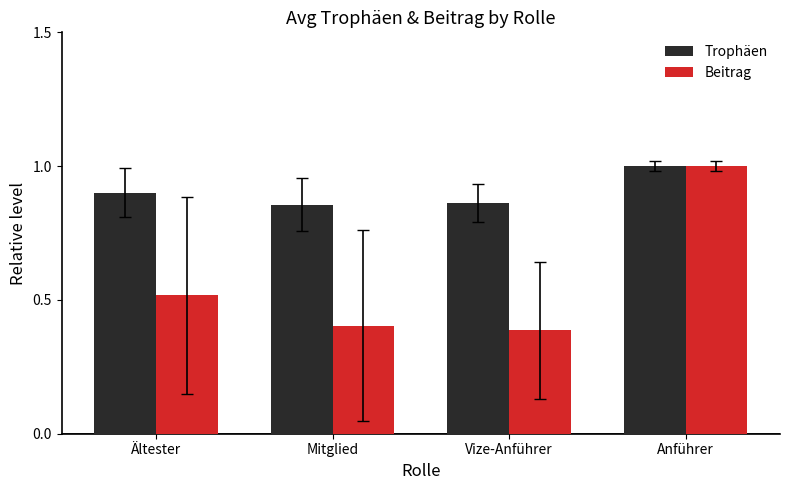

At Mitglied, list the series in order from smallest to largest.

Beitrag, Trophäen